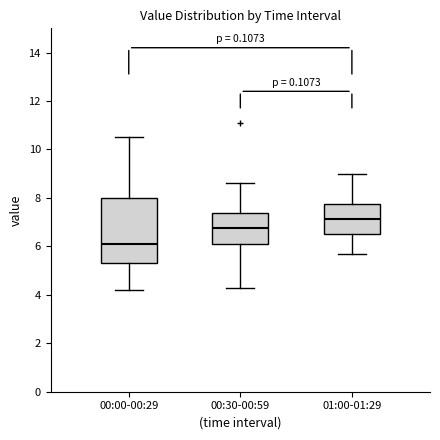

Reading left to right, transcribe this box plot: for each box, give where its median line is, the range the box spans, and where its two whiskers end, as read against the y-axis. The values are not printed on the chart, so give them approximately, as read against the axis.

00:00-00:29: median 6.2, box 5.4 to 8.0, whiskers 4.2 to 10.6
00:30-00:59: median 6.8, box 6.2 to 7.4, whiskers 4.4 to 8.6
01:00-01:29: median 7.2, box 6.6 to 7.8, whiskers 5.8 to 9.0